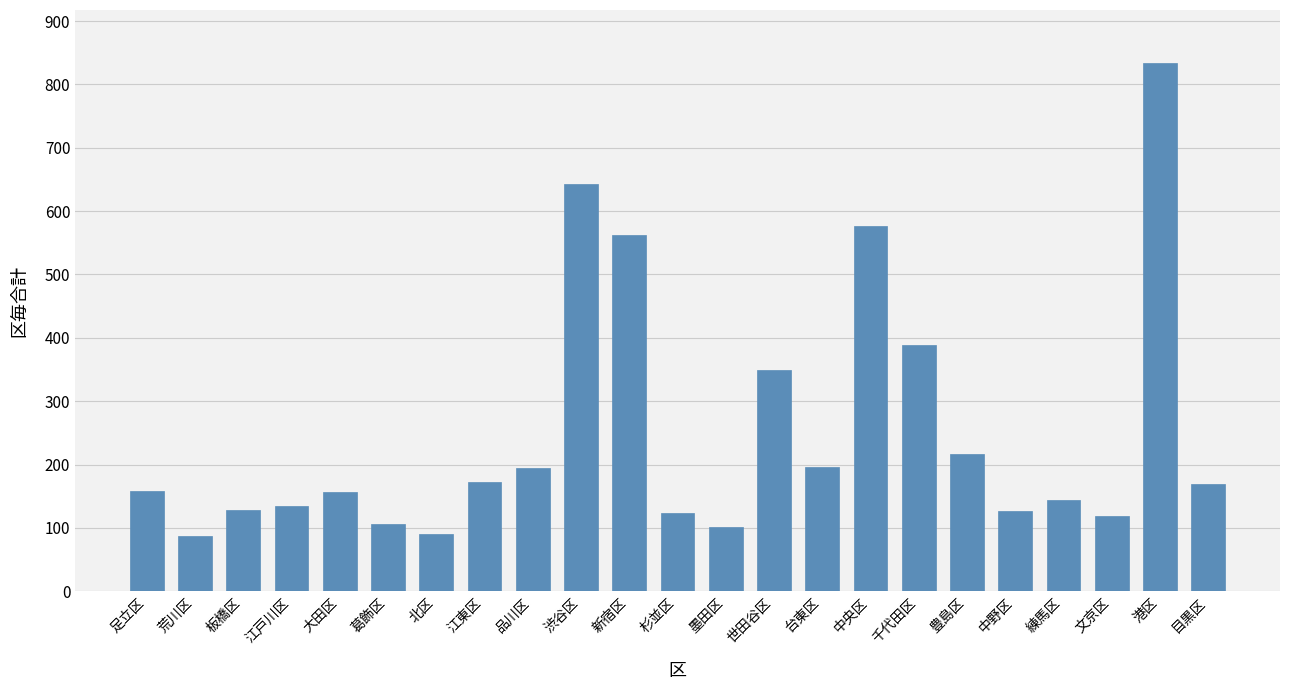

How many series are shown in this chart?

1